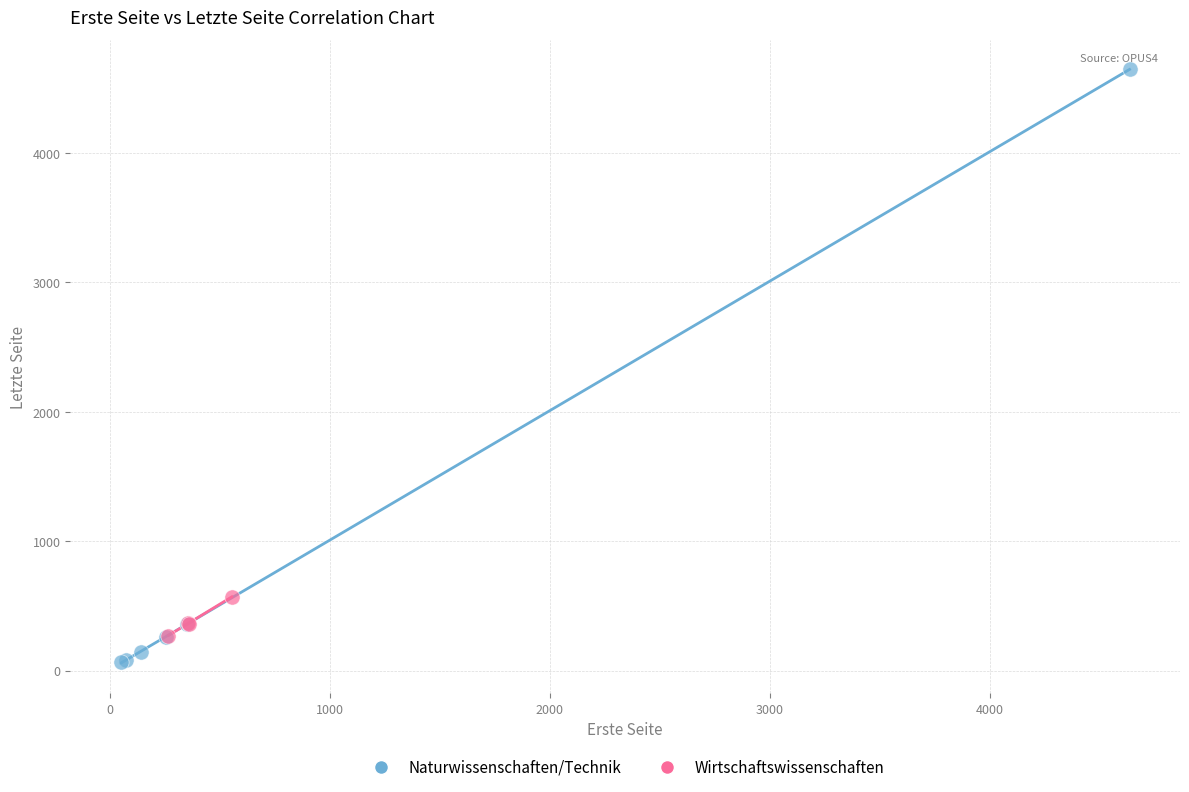

Which series contains the lowest Y value?

Naturwissenschaften/Technik